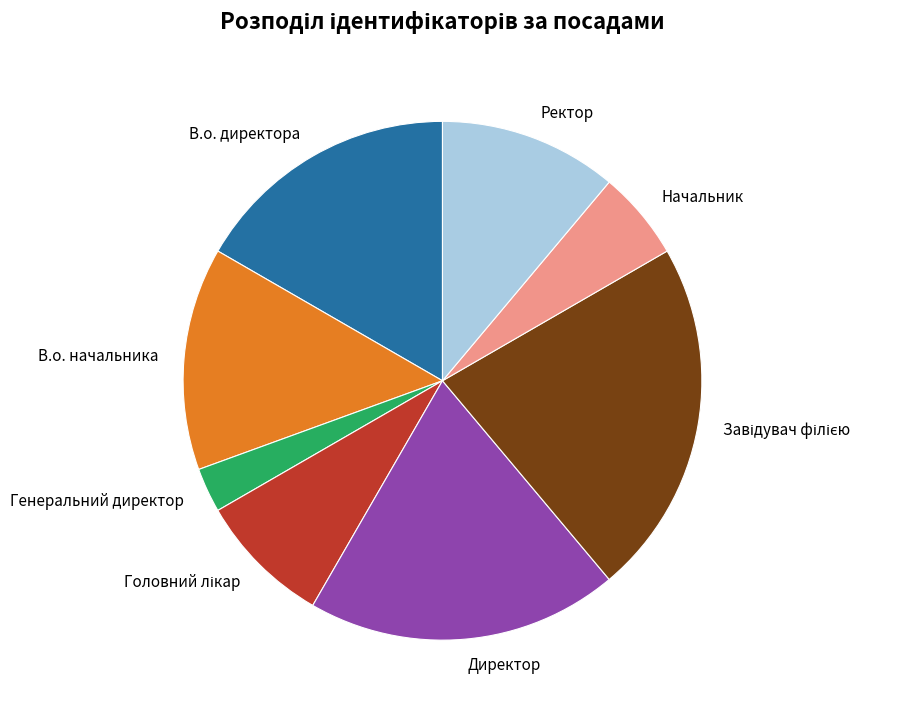

Does Директор represent more than half of the total?

No